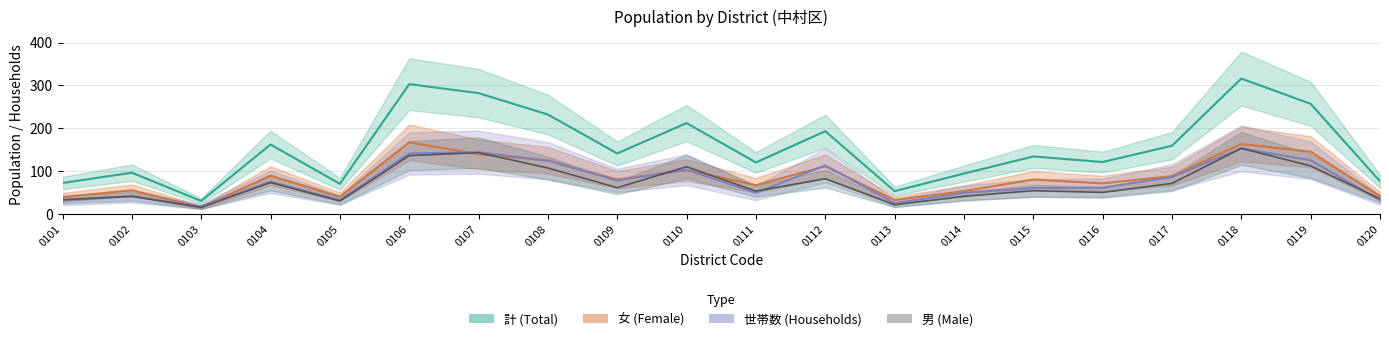

Reading right to left, list all the values displayed in this chart.

計 (Total): 76	257	316	159	121	134	94	53	193	120	212	141	232	282	303	70	162	30	96	72
女 (Female): 41	145	163	88	71	80	53	32	111	67	102	80	125	139	167	40	89	15	55	39
世帯数 (Households): 32	125	153	86	61	60	49	25	113	49	103	78	124	144	141	32	75	17	41	31
男 (Male): 35	112	153	71	50	54	41	21	82	53	110	61	107	143	136	30	73	15	41	33